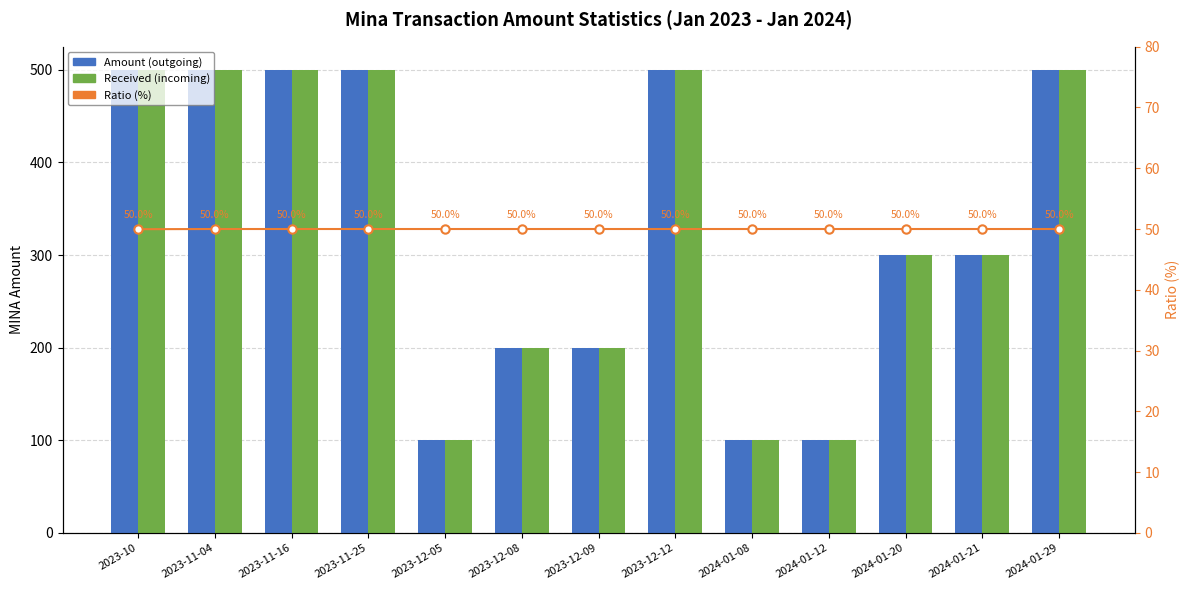

Count the Ratio (%) values in the range 50 to 51.

12